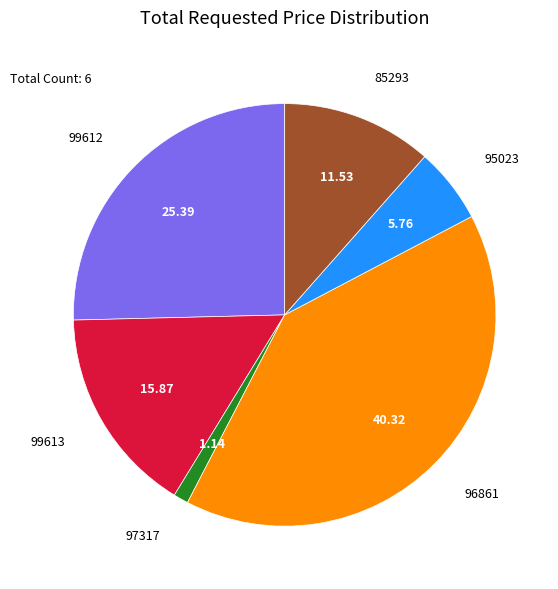

Is there any slice that represents more than half of the pie?

No